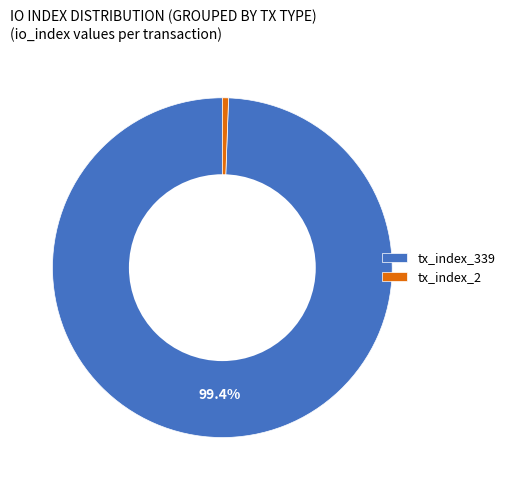

What percentage is the tx_index_339 slice, to the nearest percent?

99%